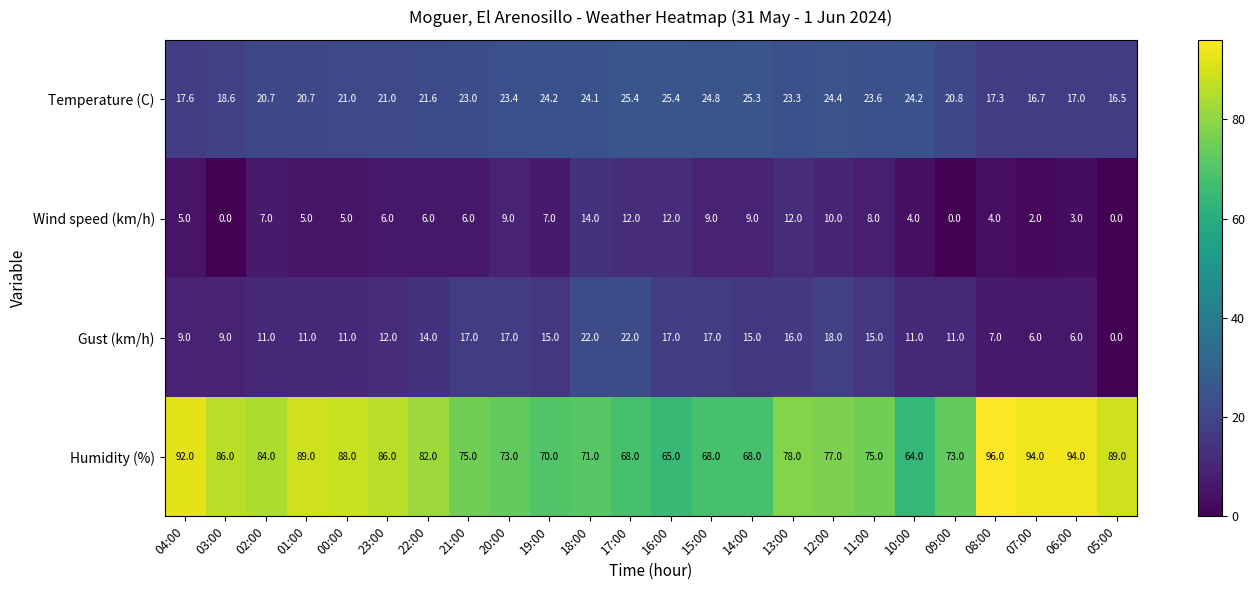

At 16:00, list the series in order from largest to smallest.

Humidity (%), Temperature (C), Gust (km/h), Wind speed (km/h)